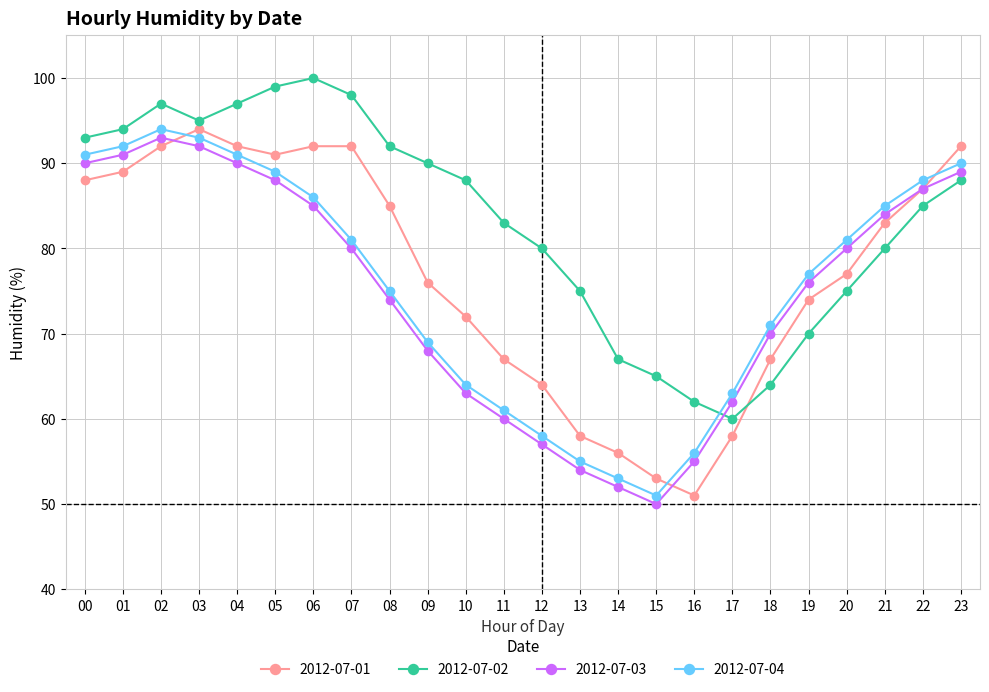

What is the value of the 2012-07-01 point at the 5th from the left?

92